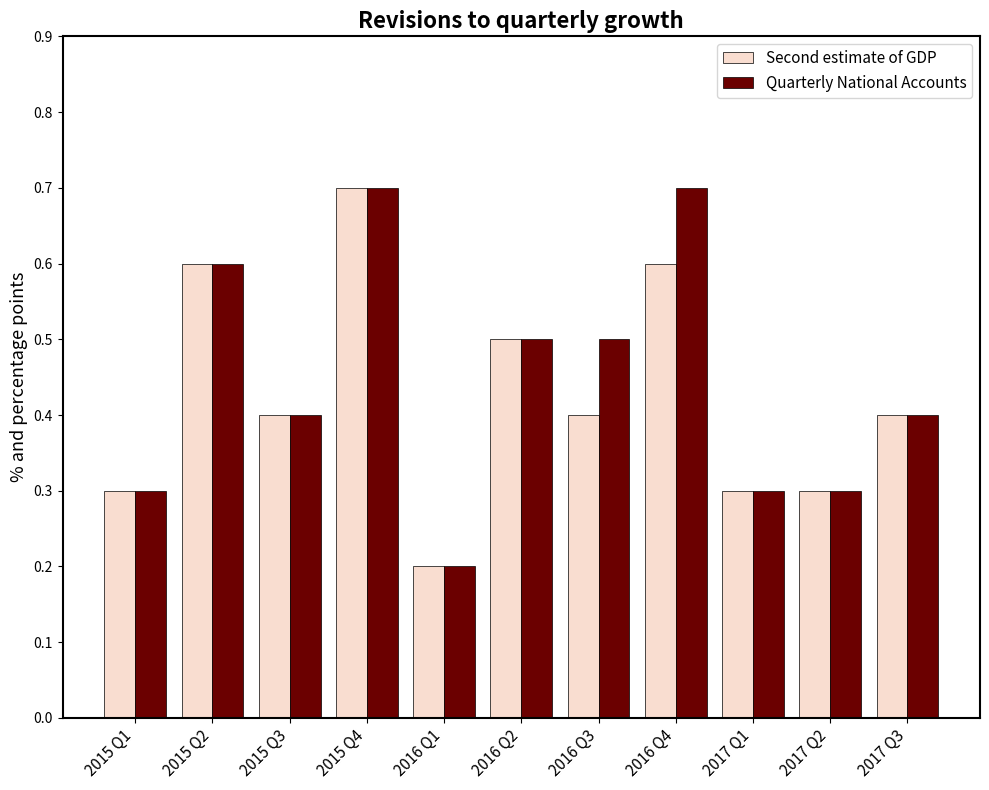

Count the number of data series in this chart.

2